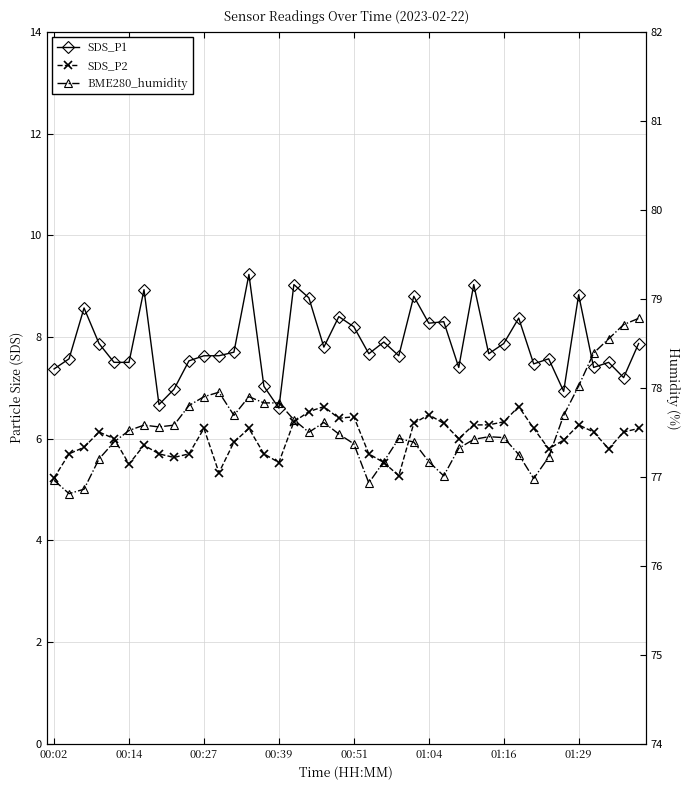

What is the value of the SDS_P2 point at the 23rd from the left?

5.5